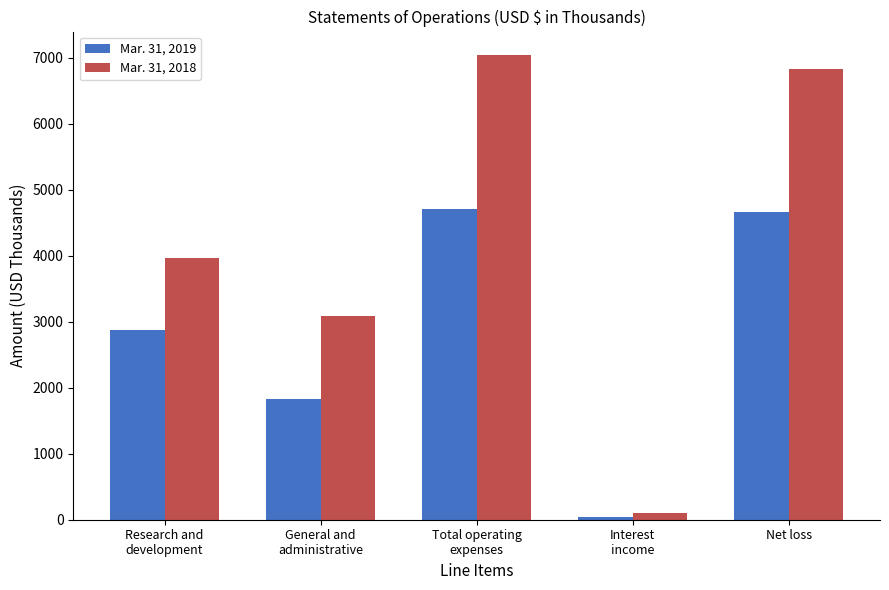

The Mar. 31, 2018 series shows 1695 at Net loss. True or false?

False